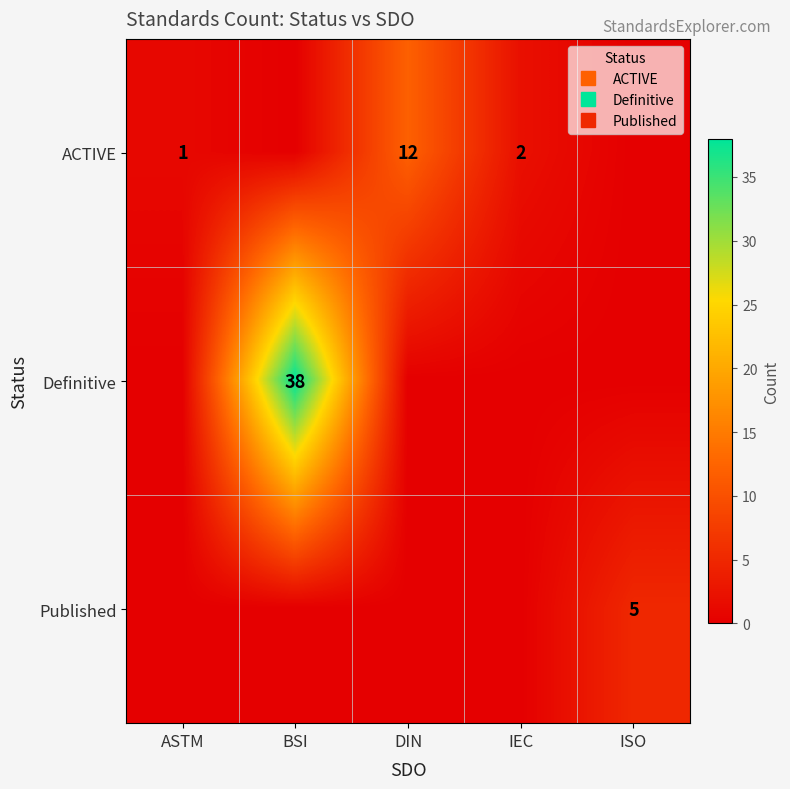

At which label does ACTIVE first exceed 1?

DIN